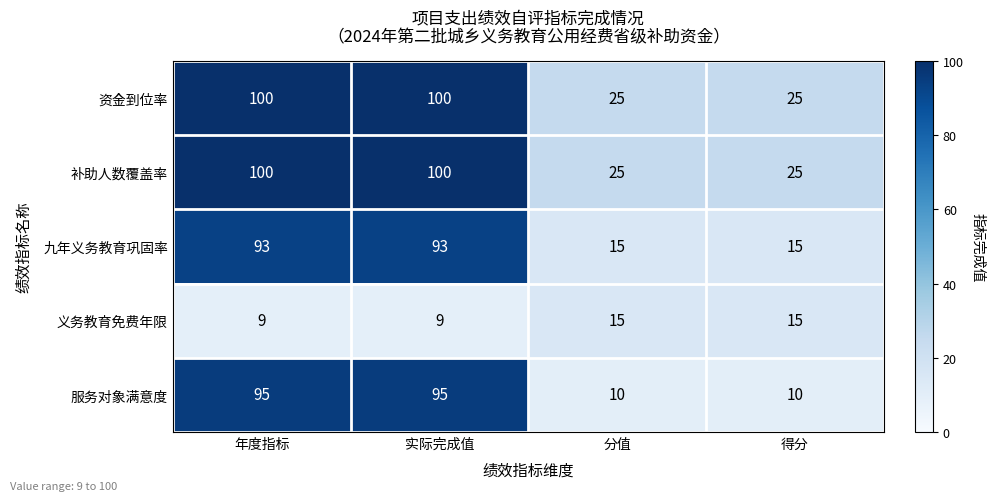

What is the minimum value for 九年义务教育巩固率?

15